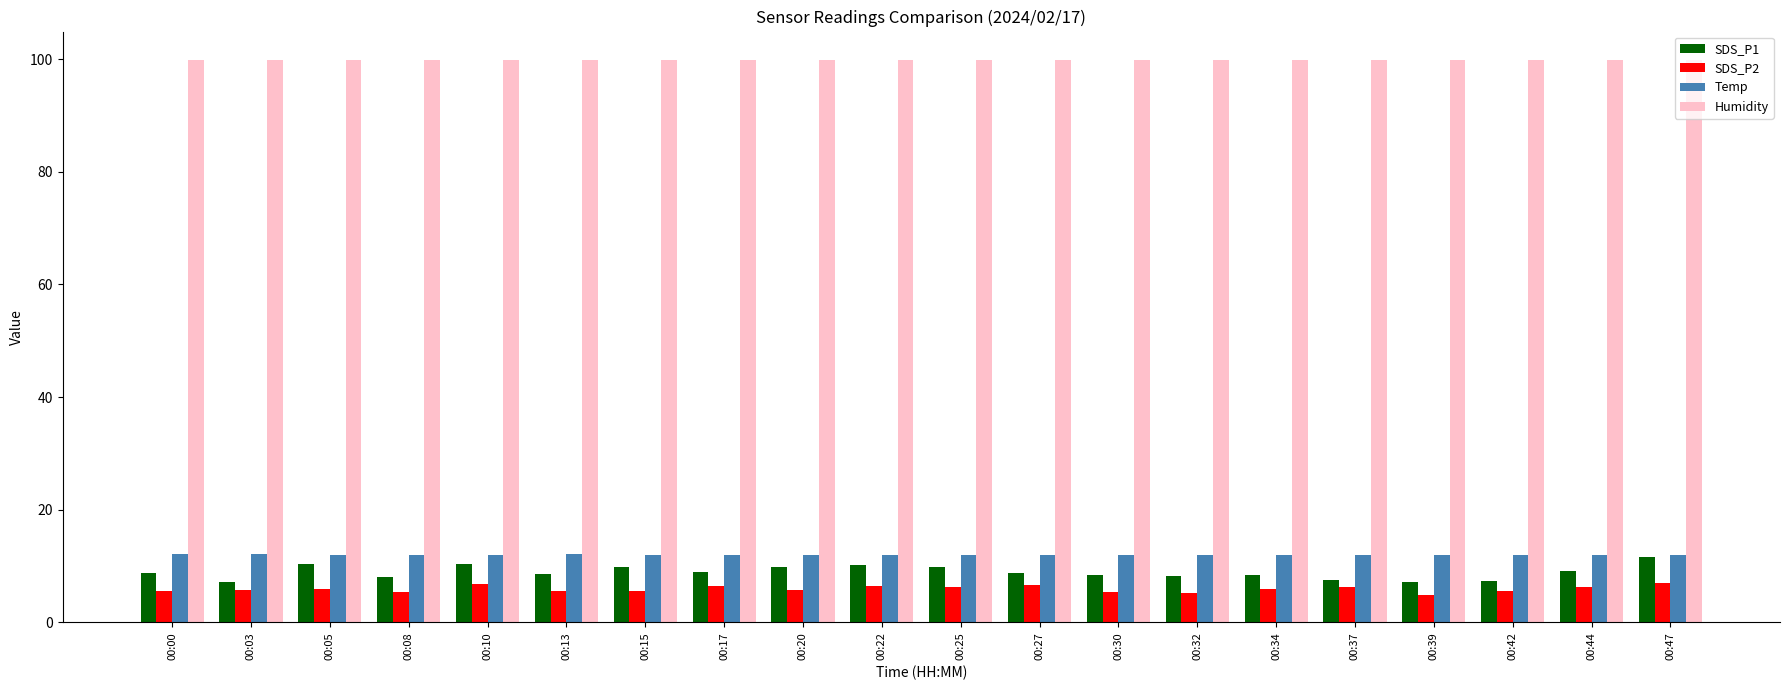

At how many categories does at least one series exceed 54?

20